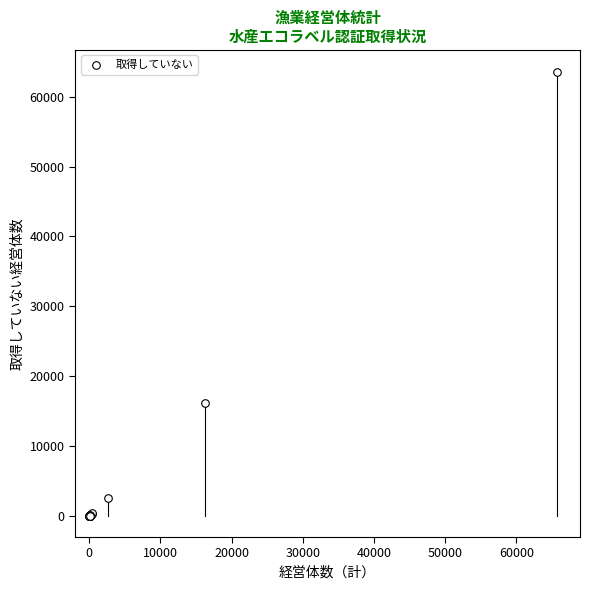

What Y value in the scatter plot is closest to 31763?

16223